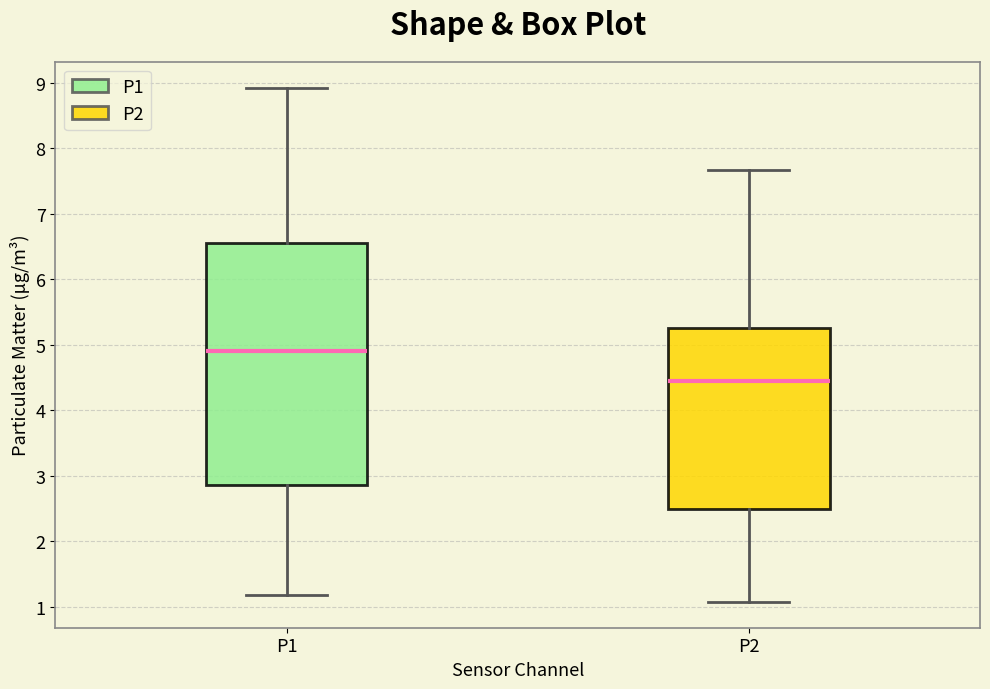

Where does the lower whisker of the box for P1 end on the y-axis? The values are not printed on the chart, so give them approximately, as read against the axis.

1.2